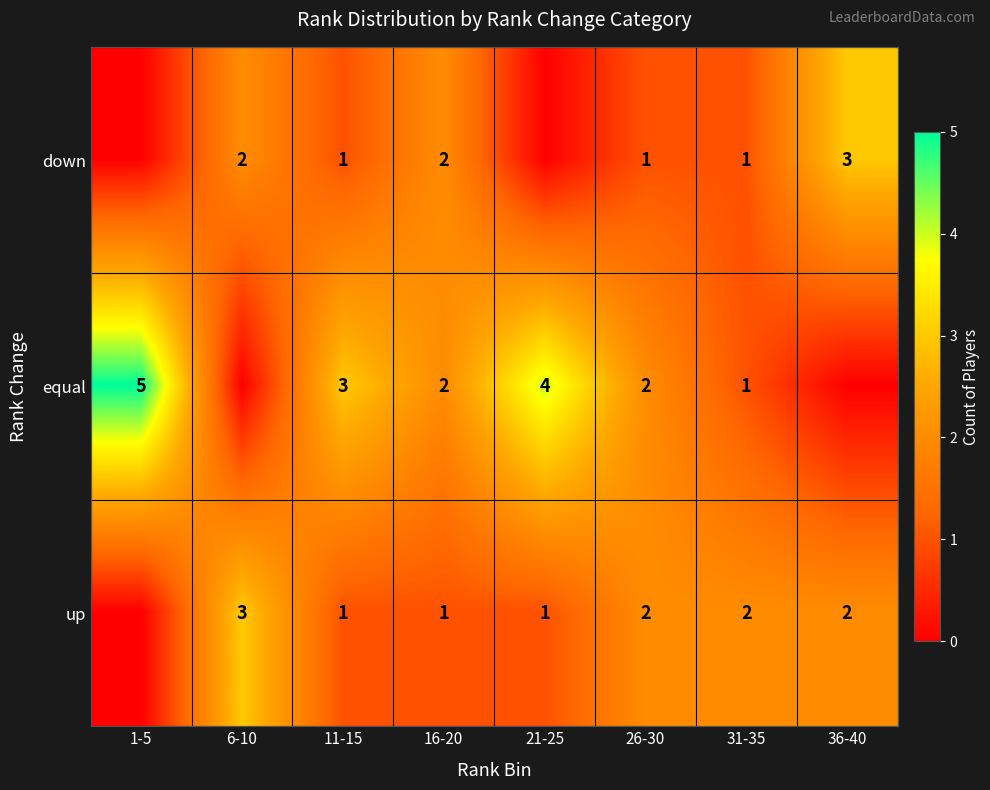

How many series are shown in this chart?

3